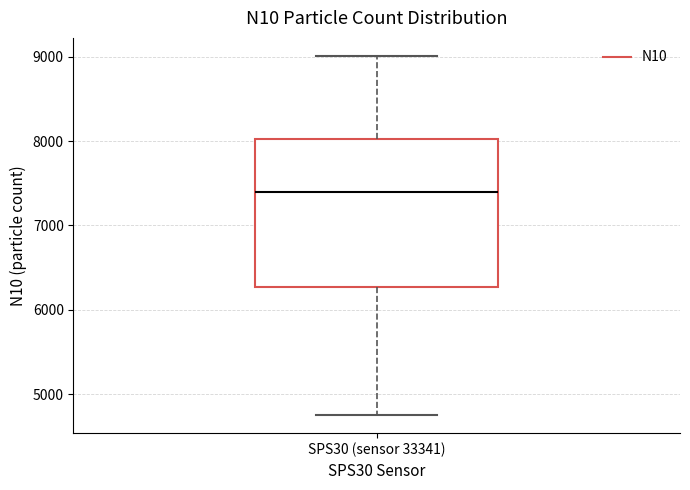

Read this box plot against the y-axis: the position of the median line, the range covered by the box, and the ends of both whiskers. The values are not printed on the chart, so give them approximately, as read against the axis.

median 7400, box 6300 to 8000, whiskers 4800 to 9000